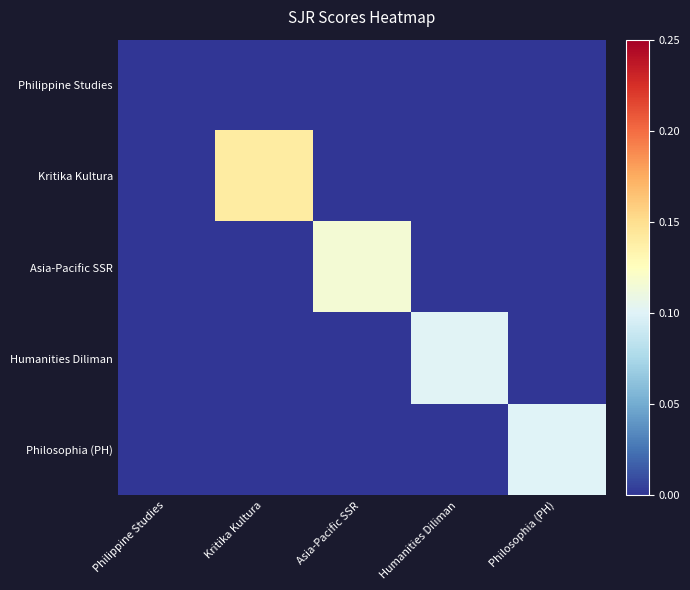

At how many categories does at least one series exceed 0?

4